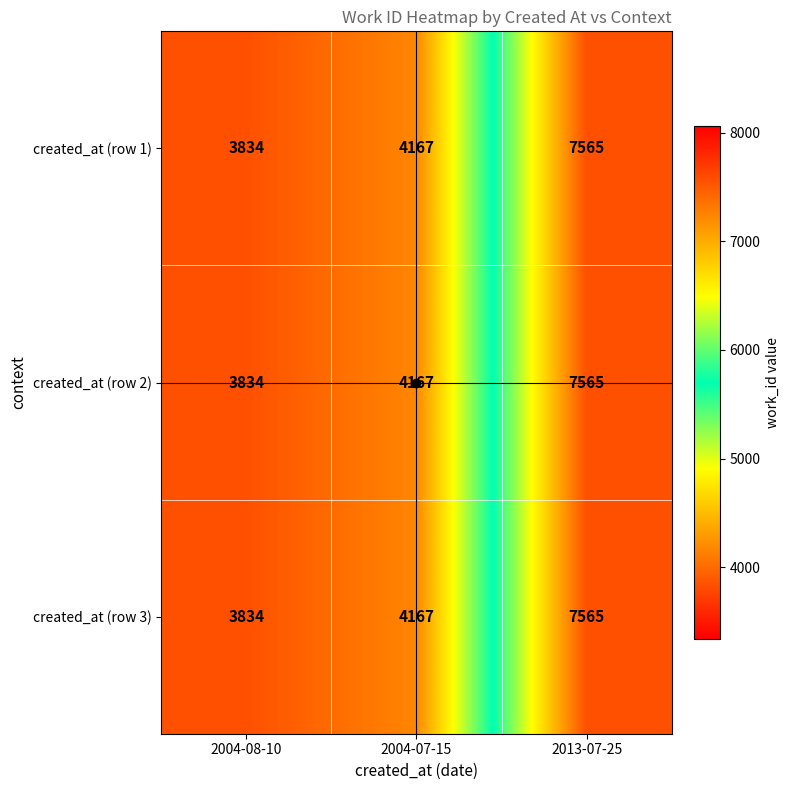

At which label is created_at (row 3) closest to 5699?

2004-07-15